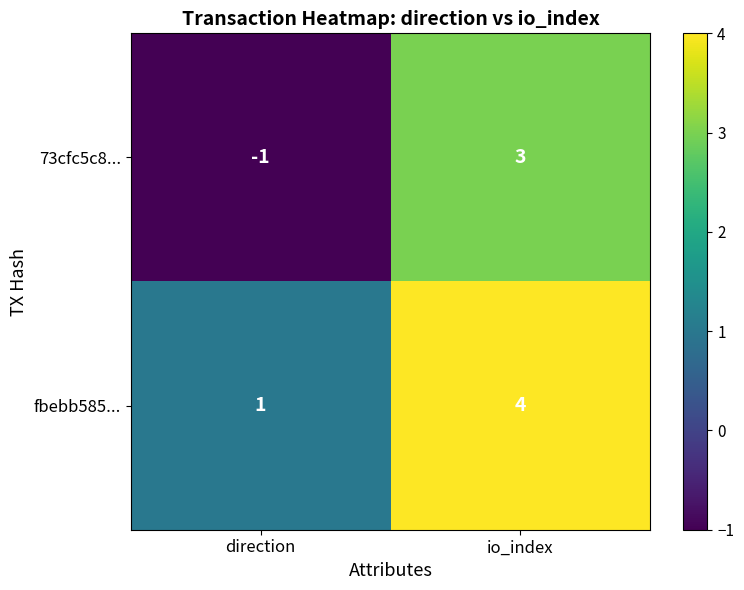

The fbebb585... series shows 7 at io_index. True or false?

False